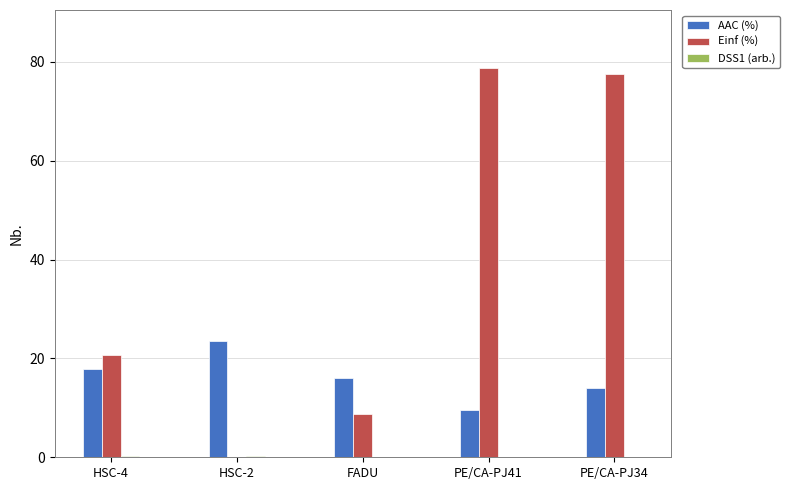

Is the value of Einf (%) at PE/CA-PJ34 greater than the value of AAC (%) at HSC-2?

Yes